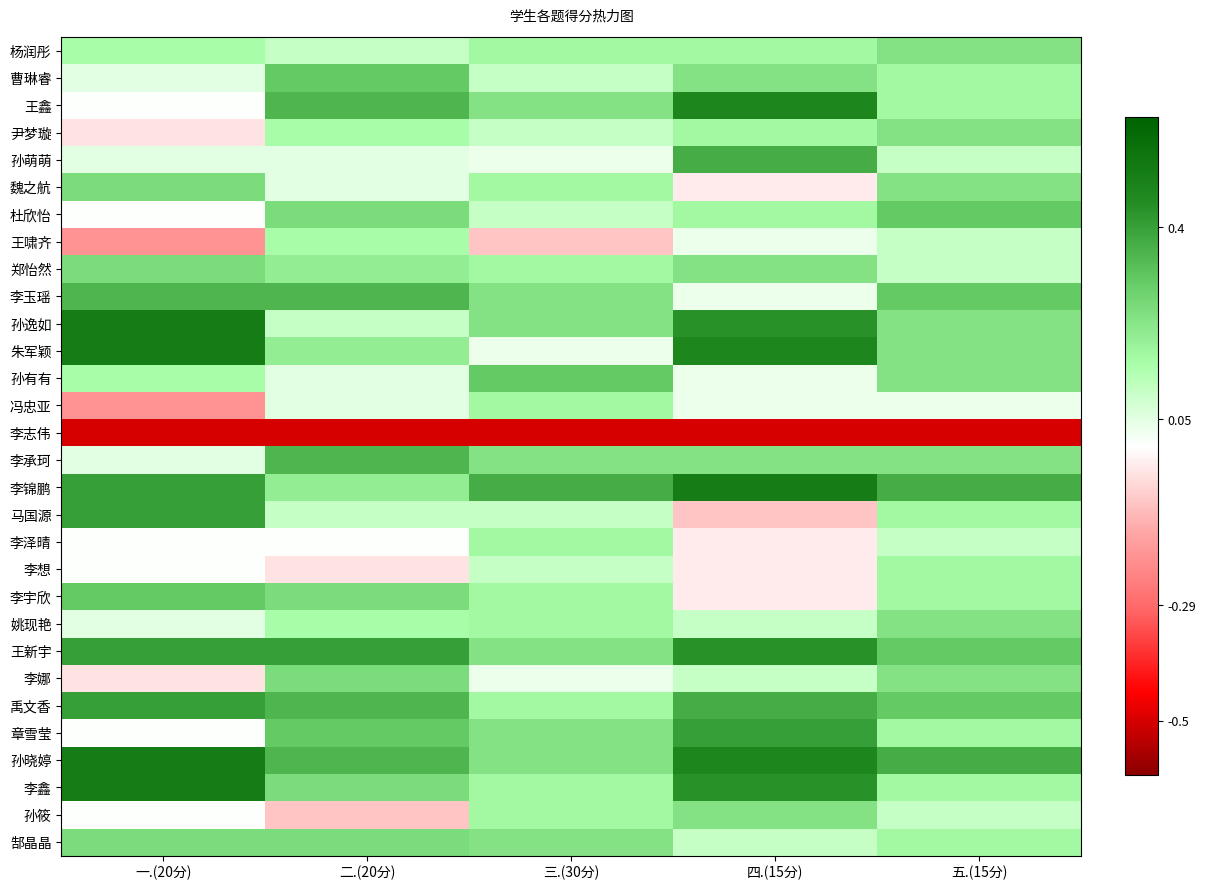

What is the total value across all series at 四.(15分)?

5.5